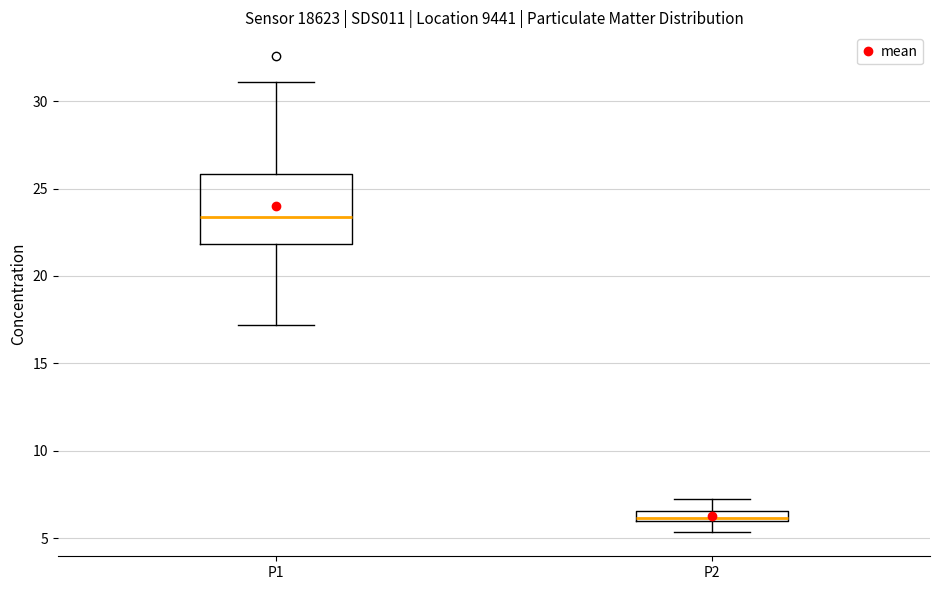

Which box has the highest median line?

P1